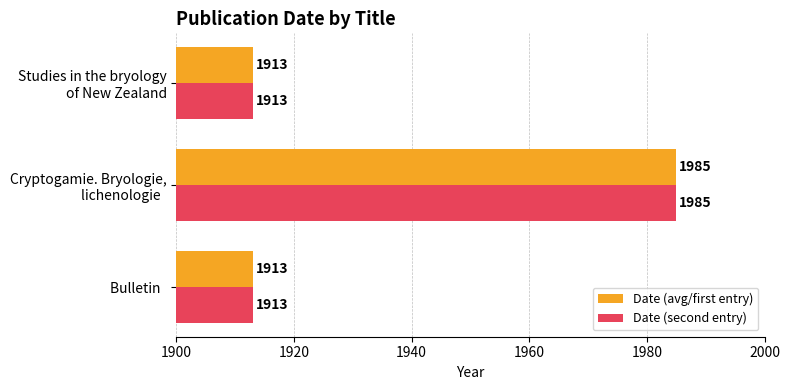

How many data points in Date (second entry) are above 1913?

1